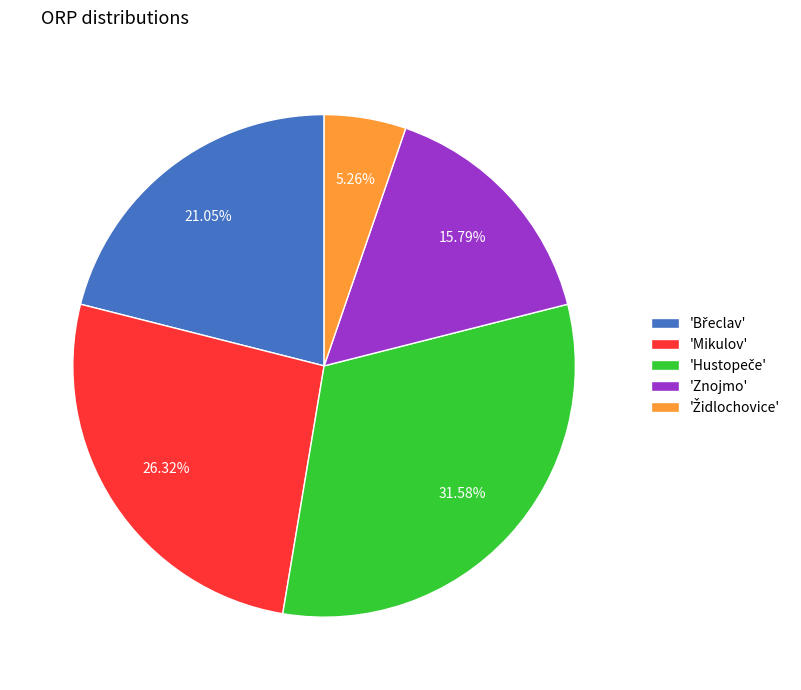

Does any single category account for the majority?

No